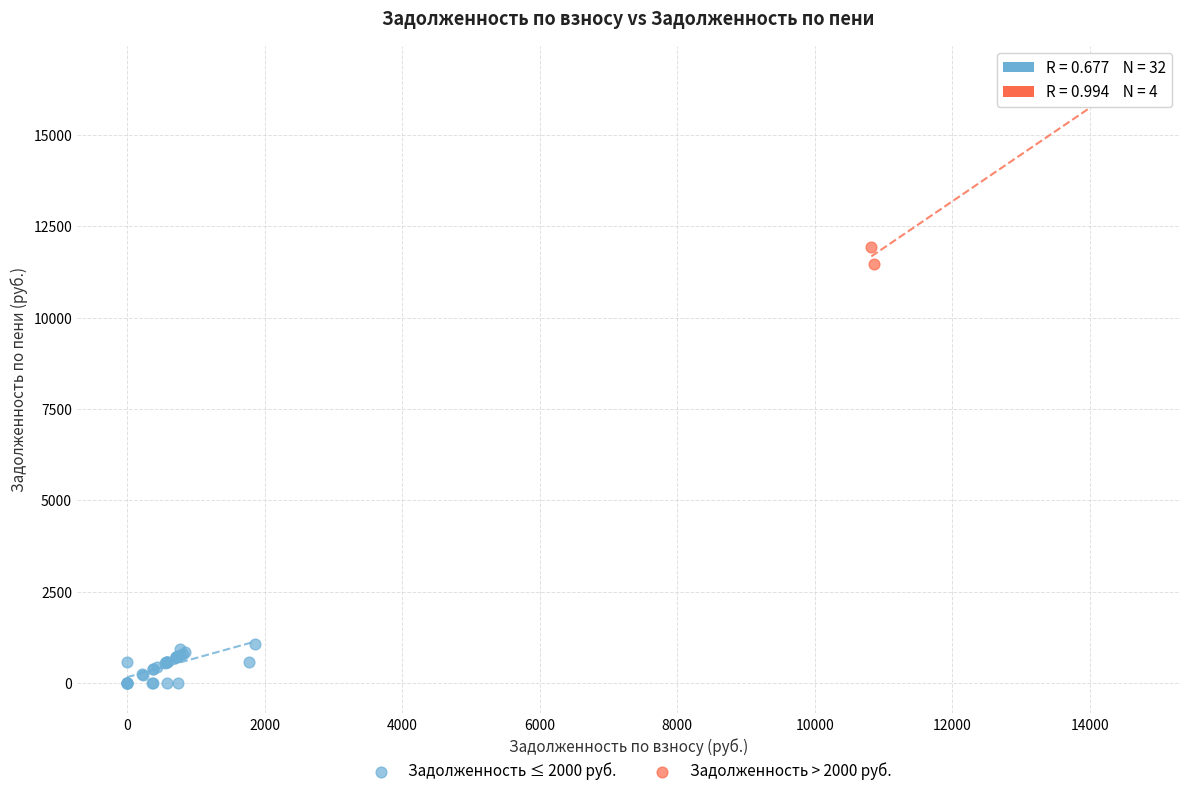

Which series reaches the minimum Y coordinate?

Задолженность ≤ 2000 руб.